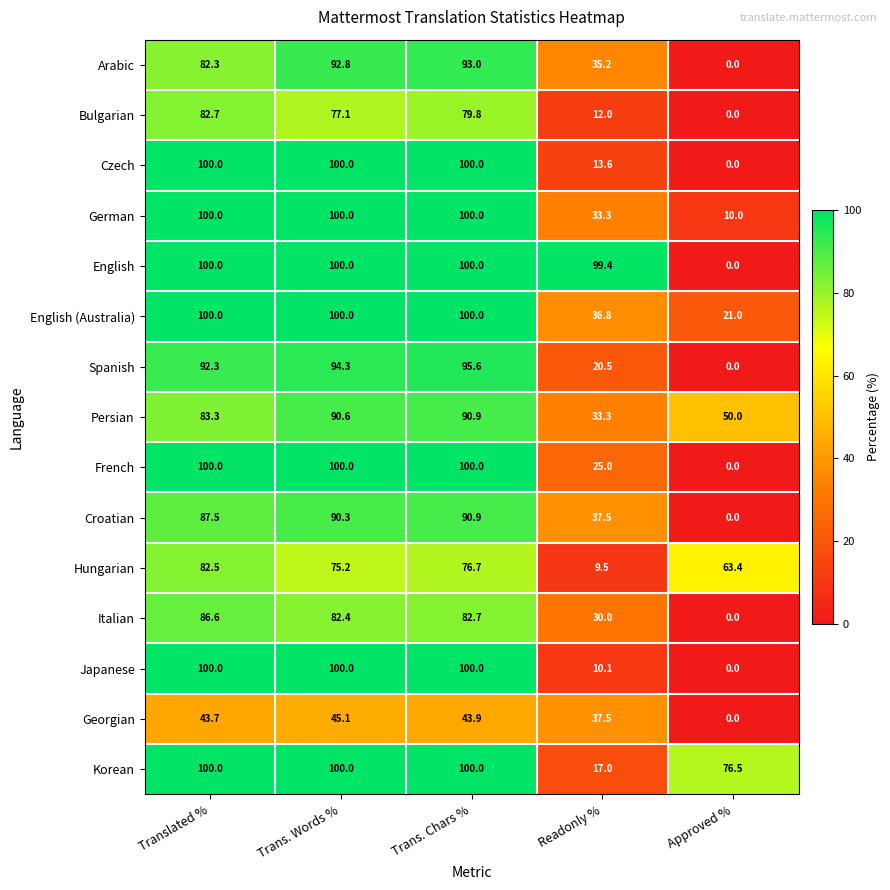

What is the maximum value shown in the chart?

100.0